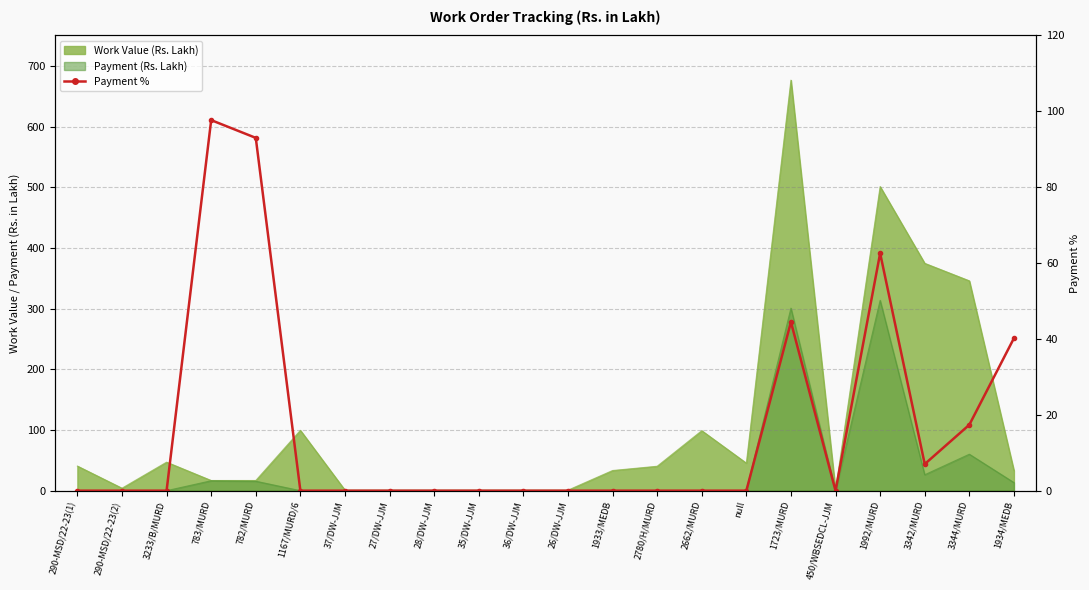

Reading left to right, extract all data points from this chart.

0.0	0.0	0.0	97.7	93.0	0.0	0.0	0.0	0.0	0.0	0.0	0.0	0.0	0.0	0.0	0.0	44.5	0.0	62.6	7.0	17.4	40.2